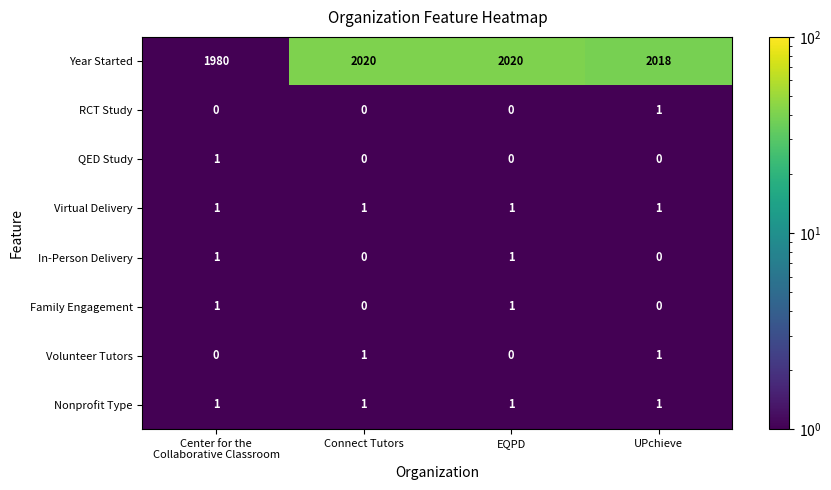

Is it true that QED Study equals -1 at EQPD?

False